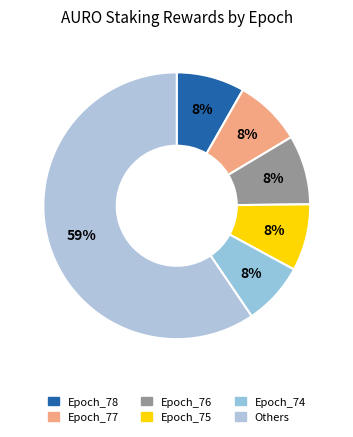

How many slices are in this pie chart?

6